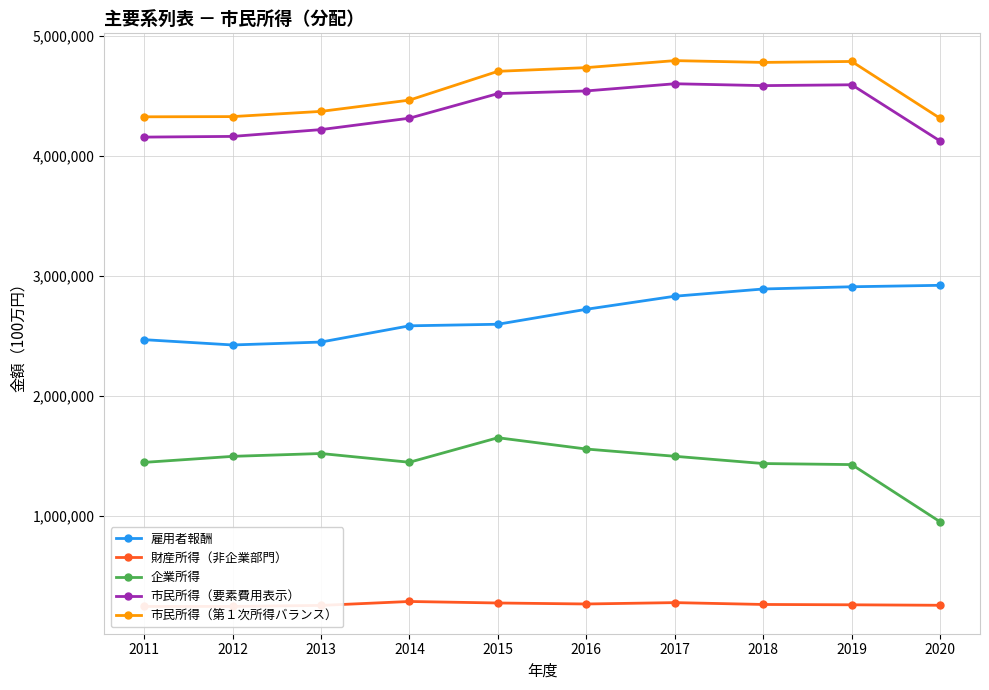

True or false: 雇用者報酬 and 市民所得（要素費用表示） cross at least once.

False